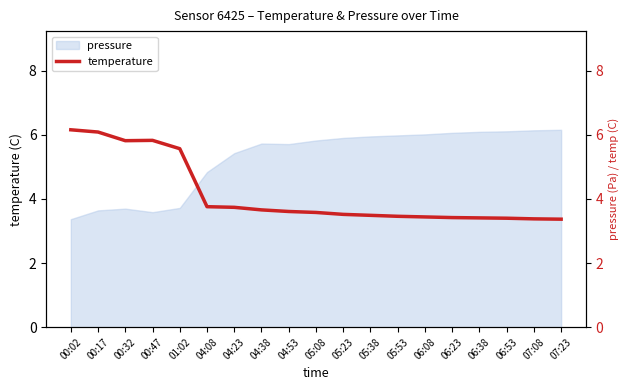

Read the value at 04:38.

3.7